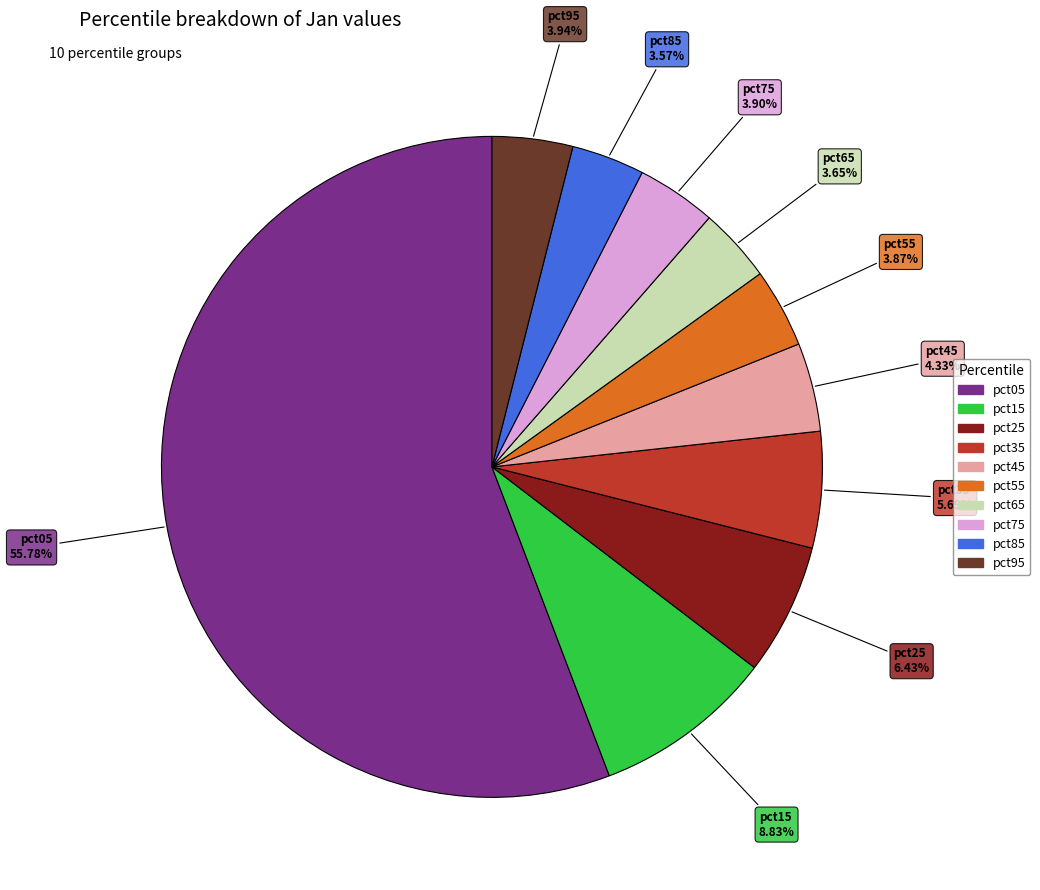

To the nearest percent, what is the difference between the largest and smallest slice percentages?

52%